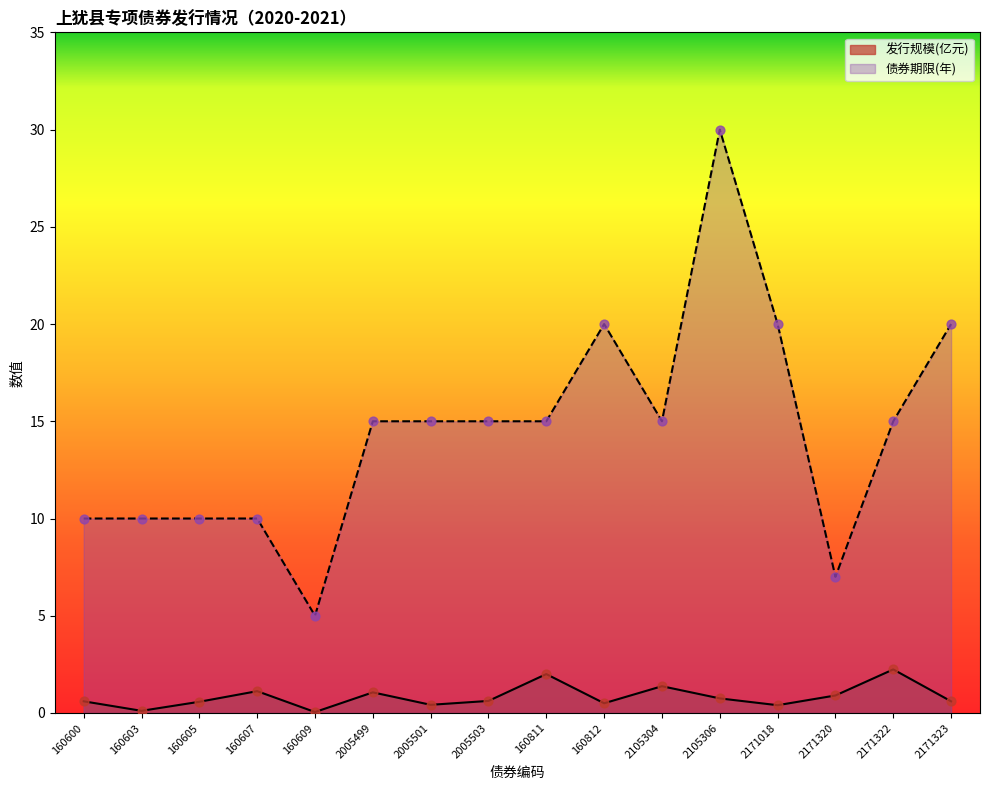

Which series has the widest spread of Y values?

债券期限(年)